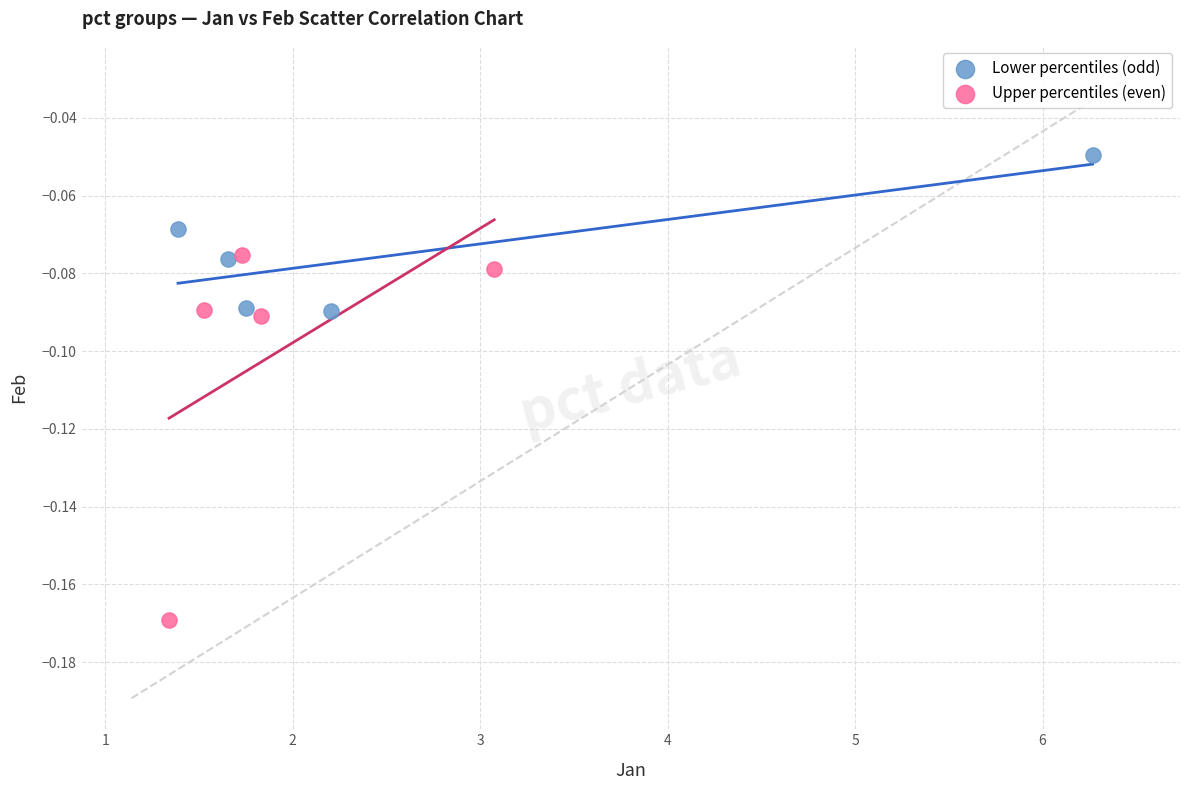

Which series contains the highest Y value?

Lower percentiles (odd)